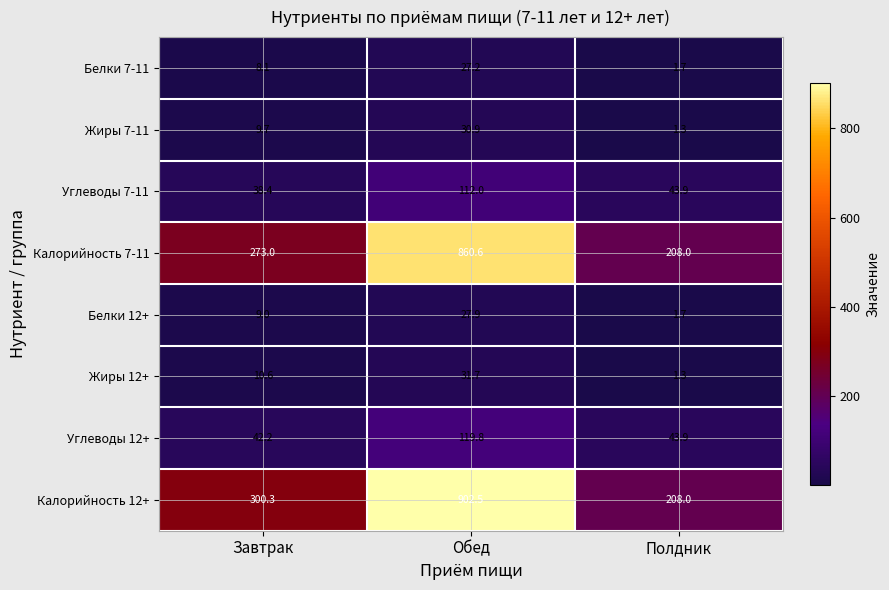

At which label does Калорийность 12+ first exceed 300?

Завтрак